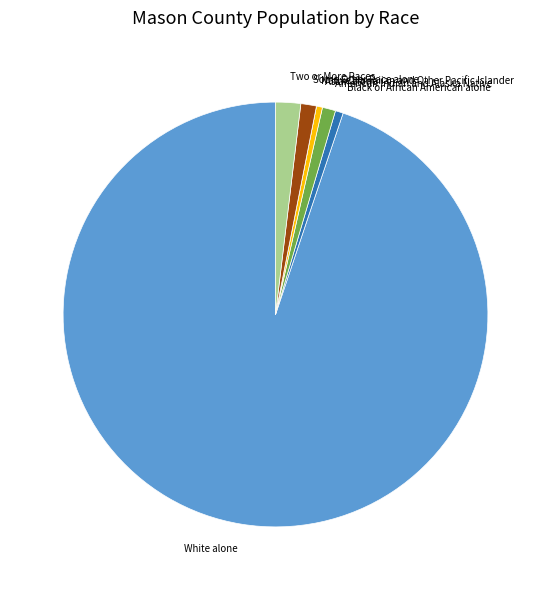

What is the largest slice in the pie chart?

White alone